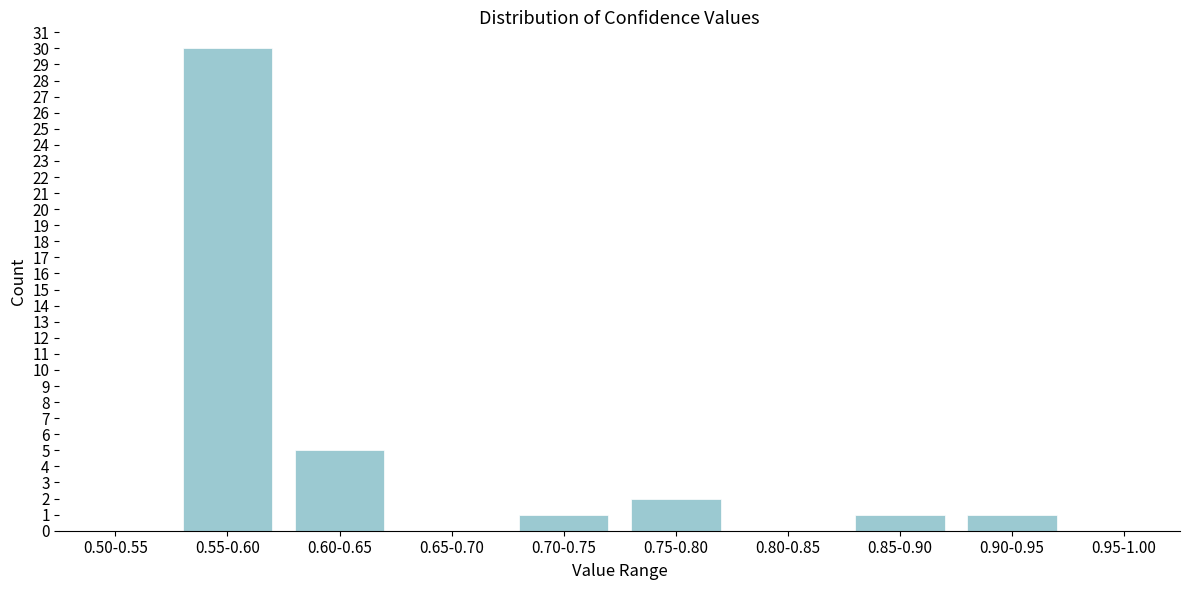

Reading left to right, transcribe all the data shown in this chart.

0.50-0.55=0	0.55-0.60=30	0.60-0.65=5	0.65-0.70=0	0.70-0.75=1	0.75-0.80=2	0.80-0.85=0	0.85-0.90=1	0.90-0.95=1	0.95-1.00=0